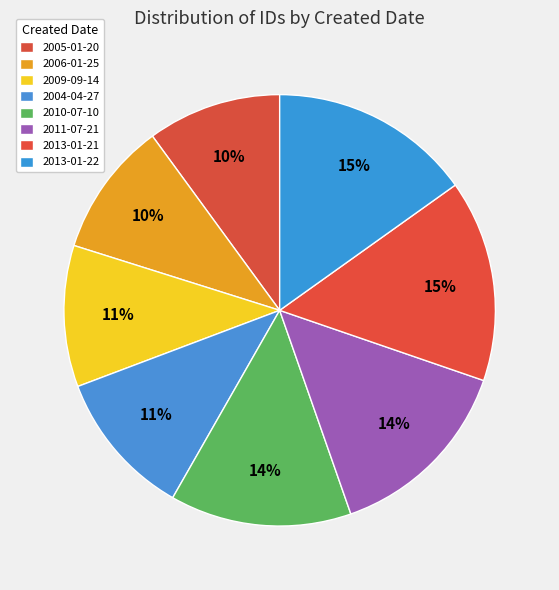

To the nearest percent, what is the difference between the largest and smallest slice percentages?

5%